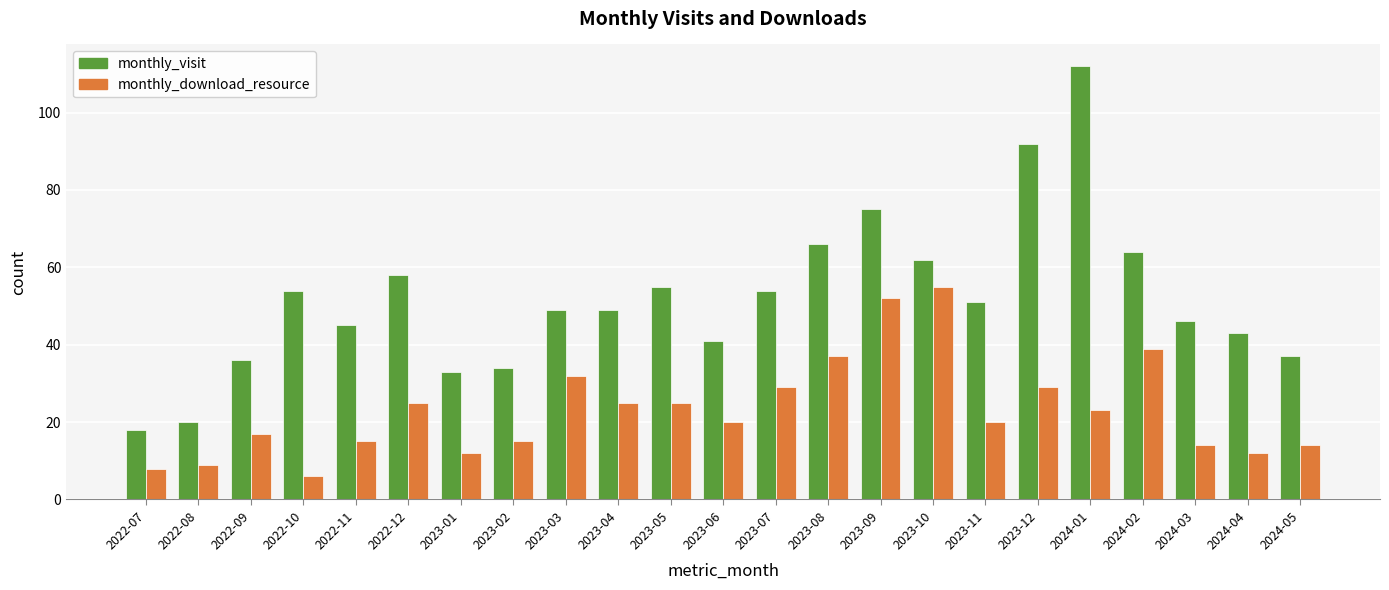

How many distinct data groups are displayed?

2